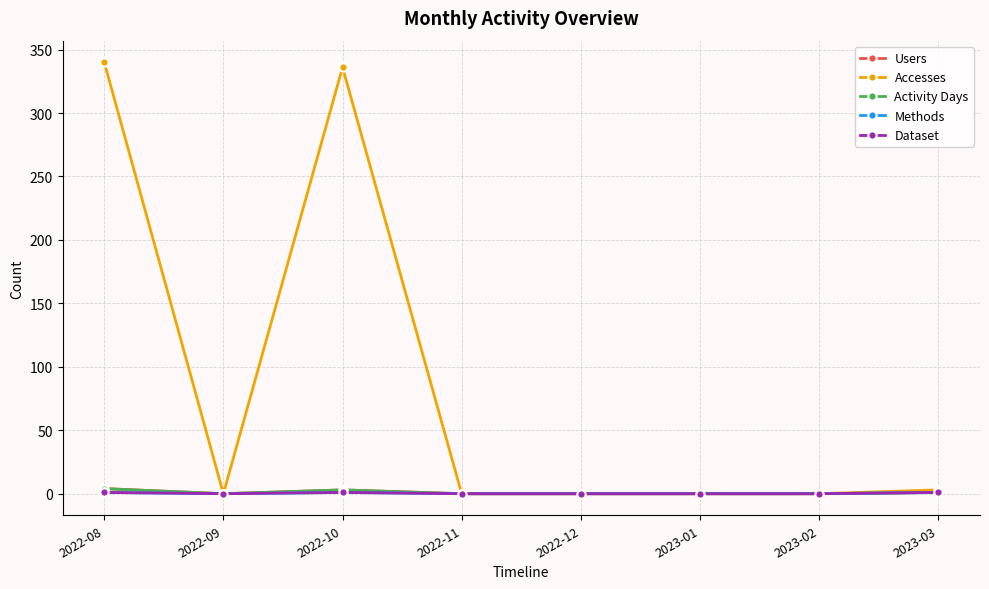

Does the chart have visible grid lines?

Yes